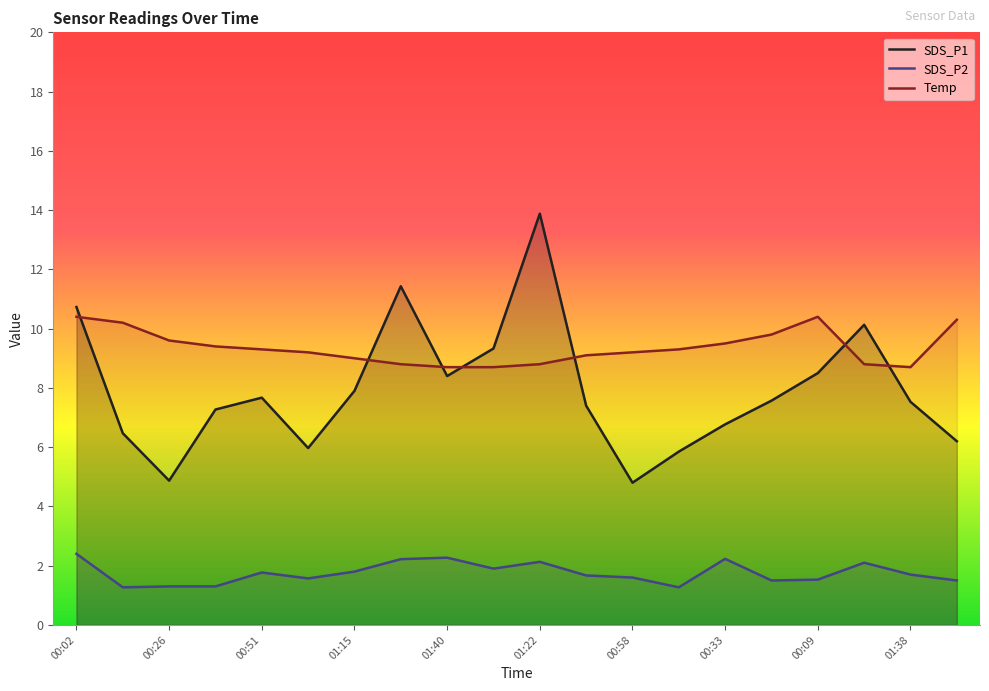

What is the total value across all series at 01:30?

21.0